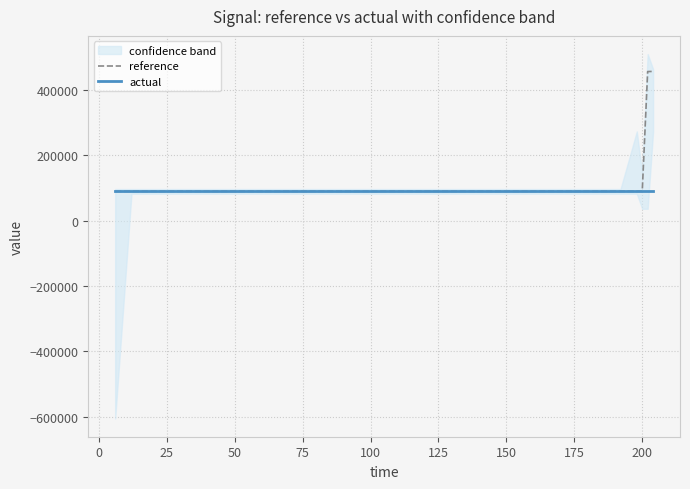

What value does the actual series have at 200?

89230.1